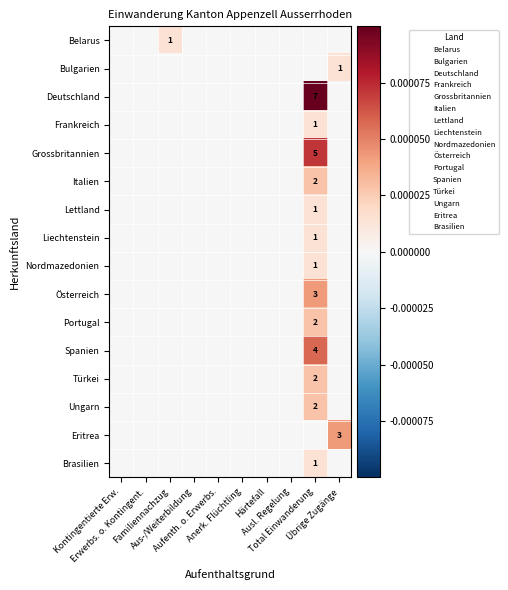

Which category has the highest value in the Ungarn series?

Total Einwanderung